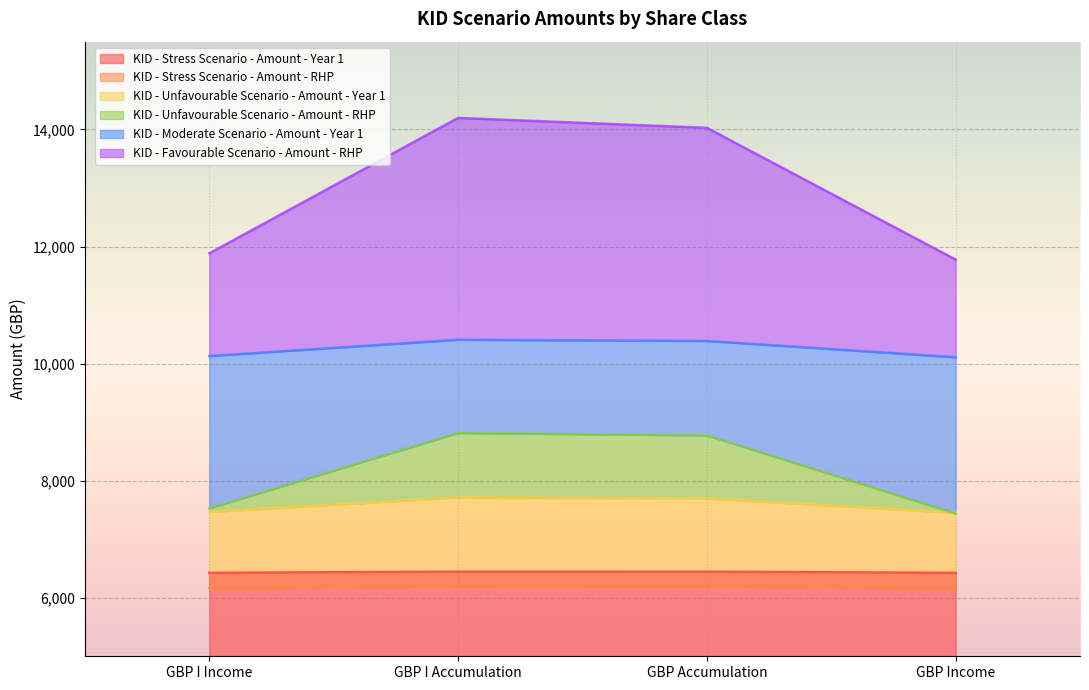

How many lines are shown in the chart?

6